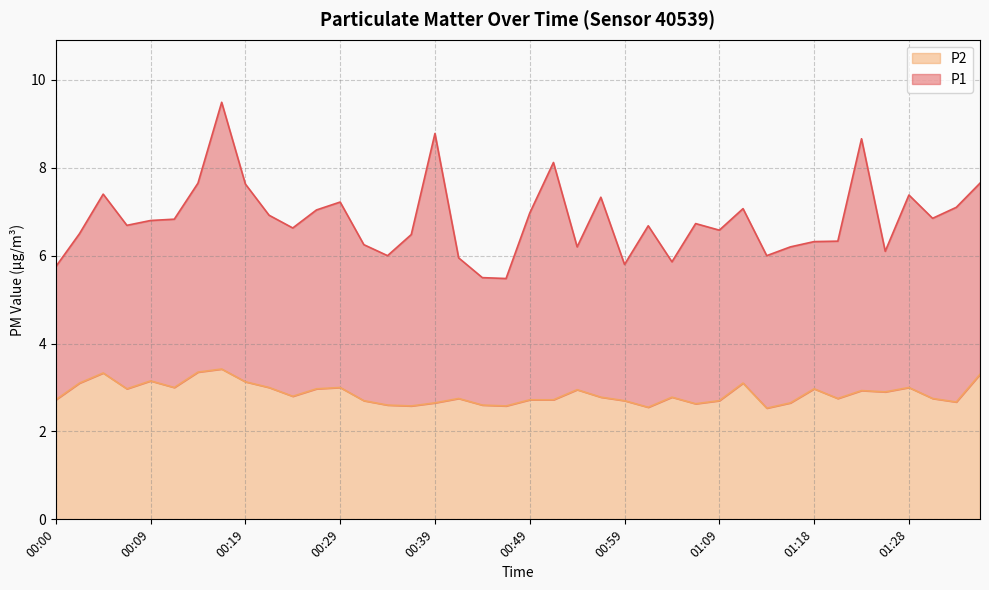

The value of P2 at 01:09 is 2.7. True or false?

True